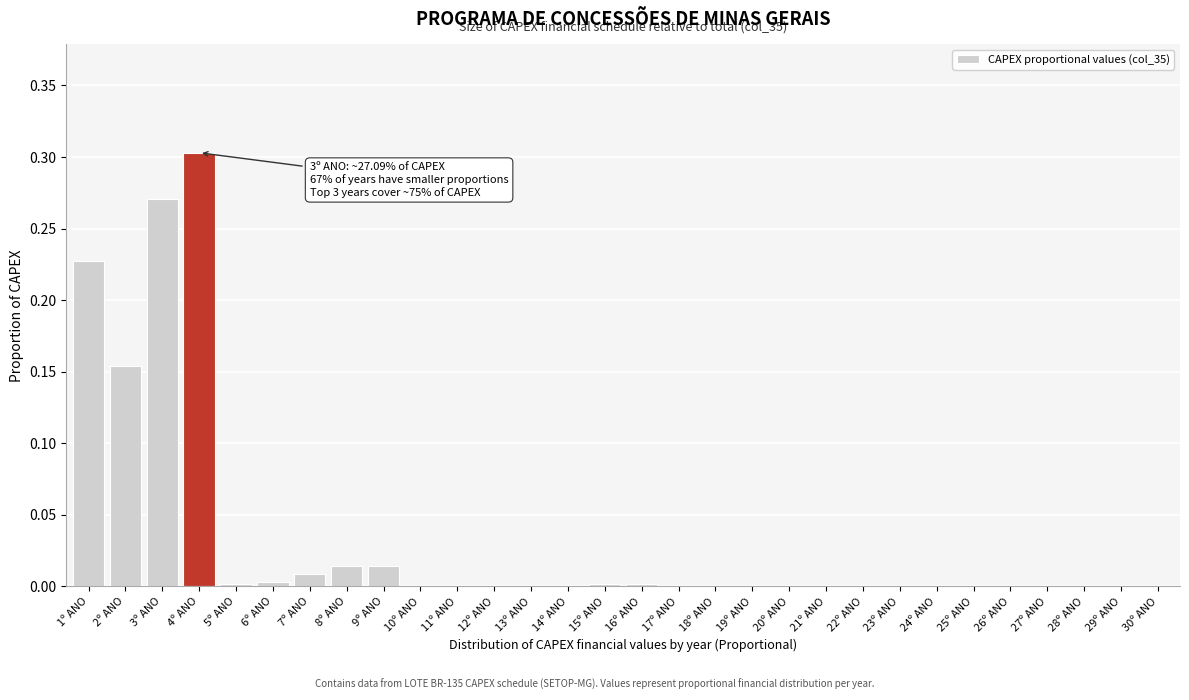

The chart shows a value of 0.0 at 22º ANO. True or false?

True